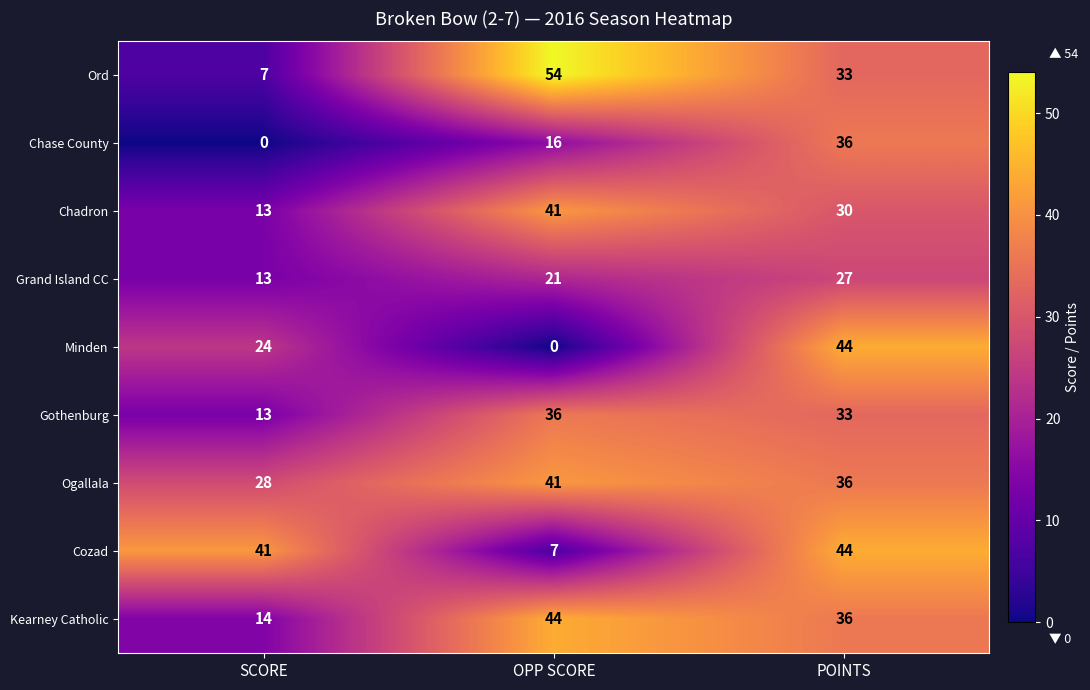

Where is Ogallala nearest to the value 34?

POINTS